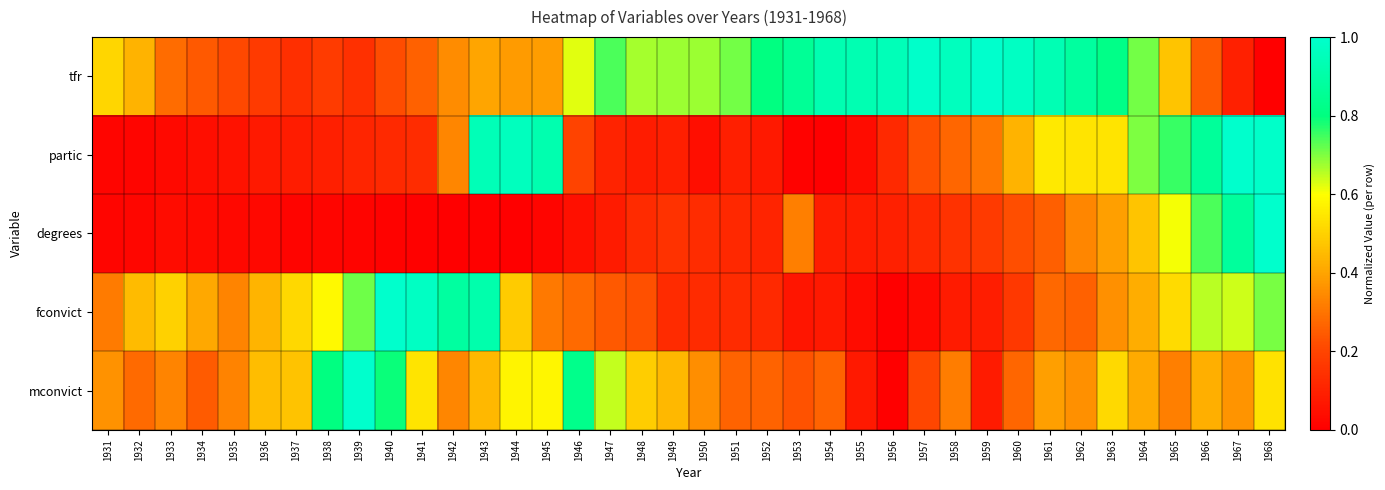

What is the total value across all series at 1943?

2.7